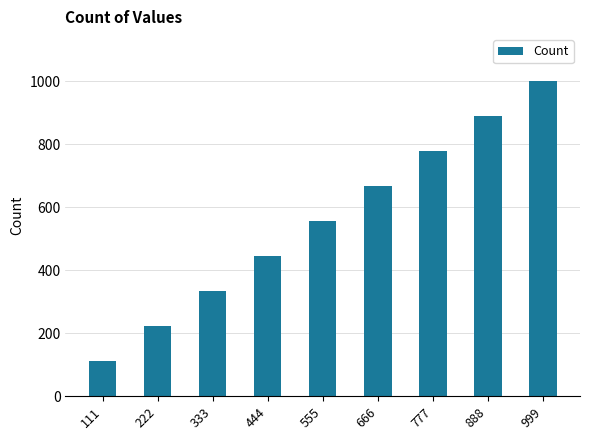

Reading left to right, transcribe all the data shown in this chart.

111=111	222=222	333=333	444=444	555=555	666=666	777=777	888=888	999=999